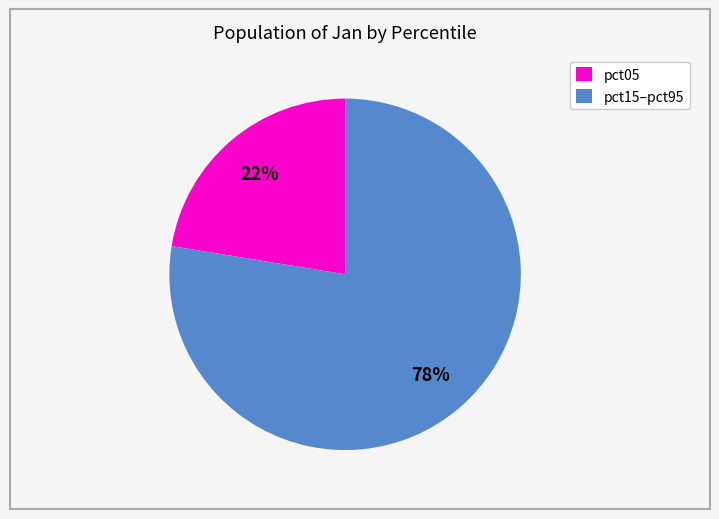

True or false: pct15–pct95 accounts for 86% of the total.

False